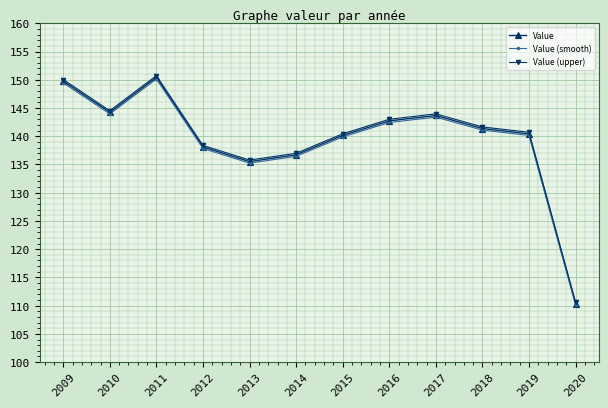

How many interior local valleys does the Value series have?

2